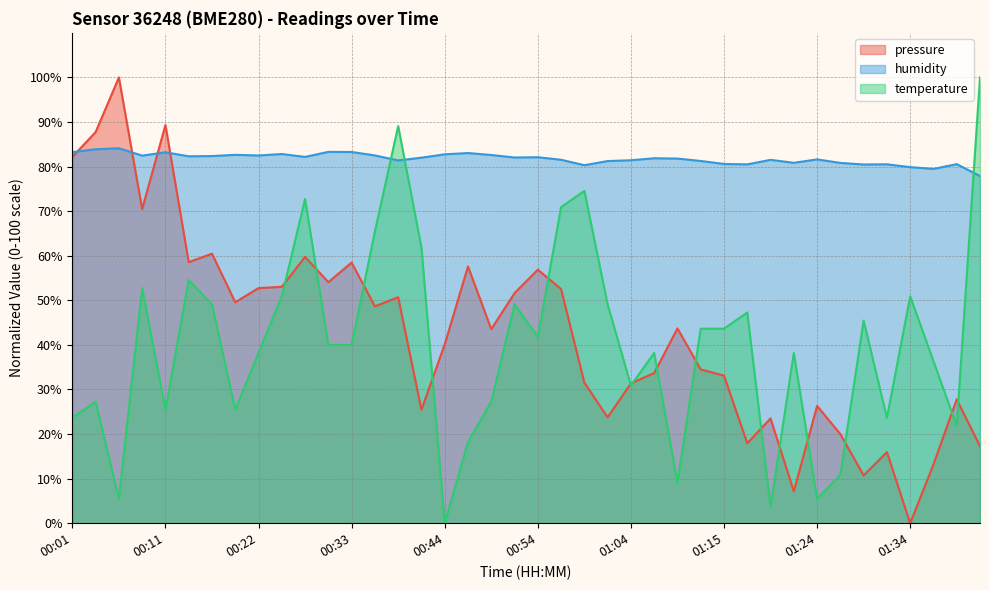

What is the average value of the humidity series?

81.8